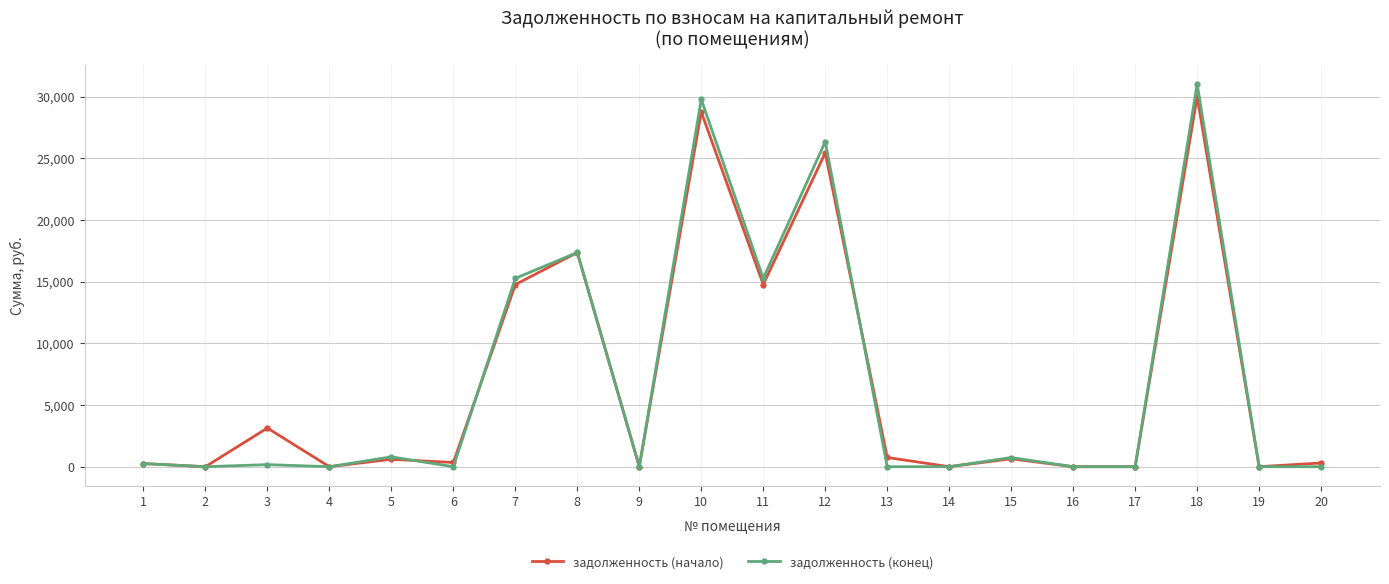

Where does the задолженность (начало) series first go above 599?

3